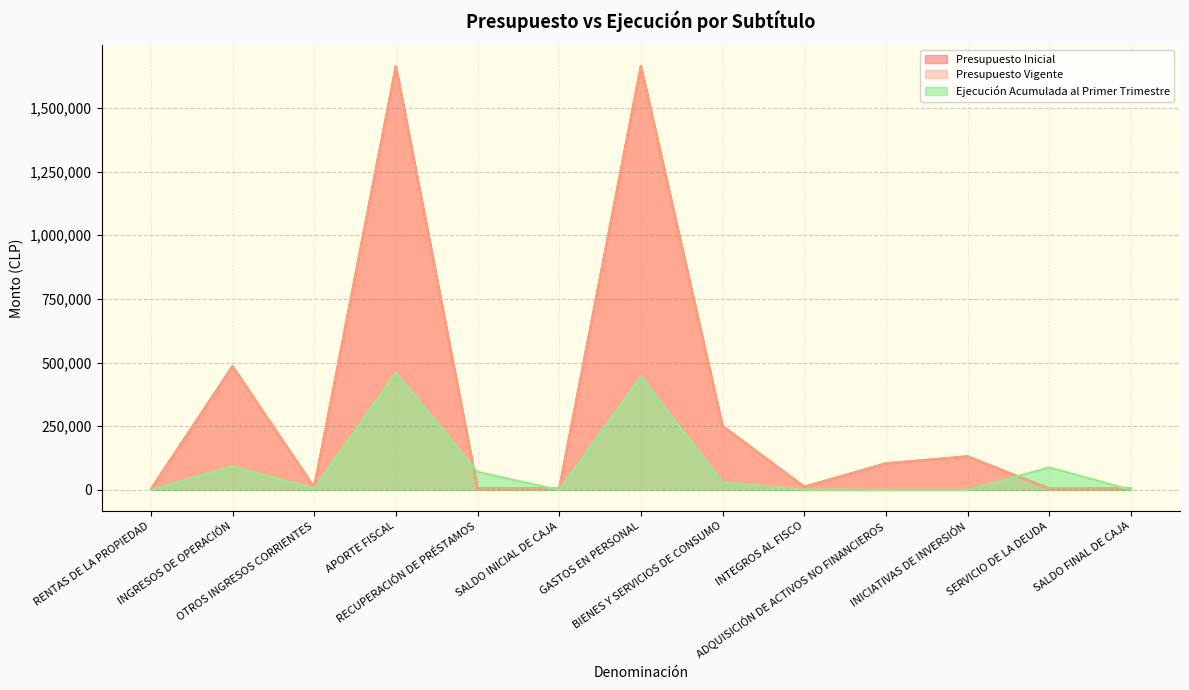

Does the chart display data point markers on the line(s)?

No